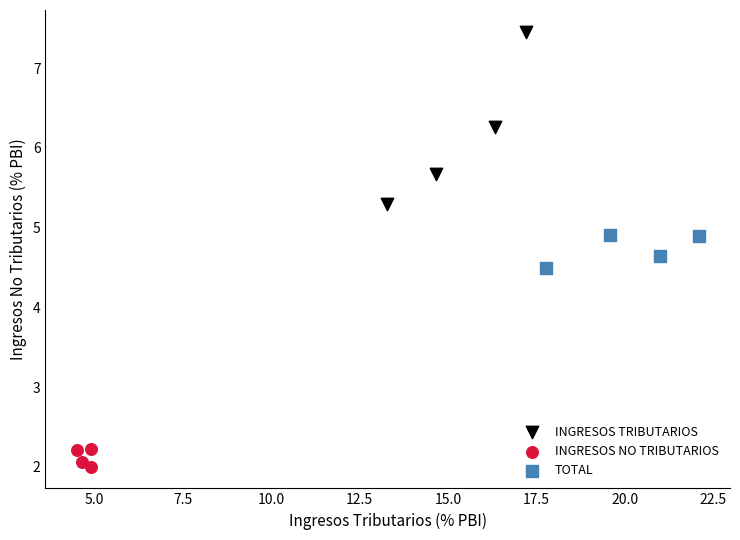

Which series reaches the maximum Y coordinate?

INGRESOS TRIBUTARIOS